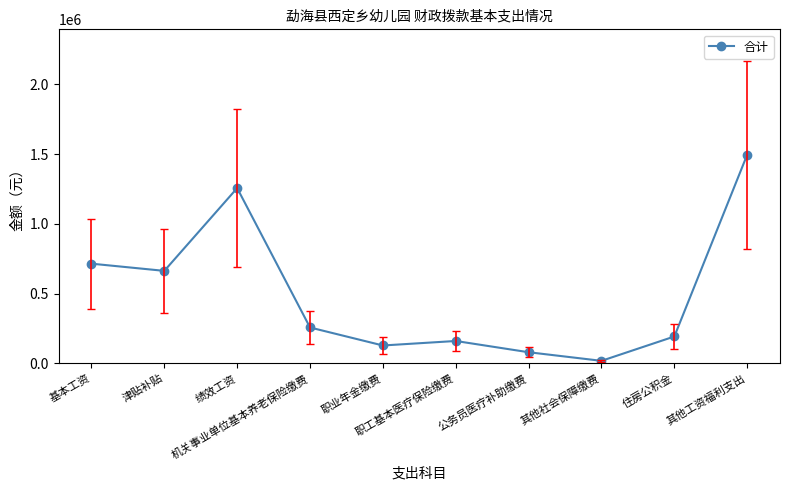

What is the label of the 10th point from the right?

基本工资